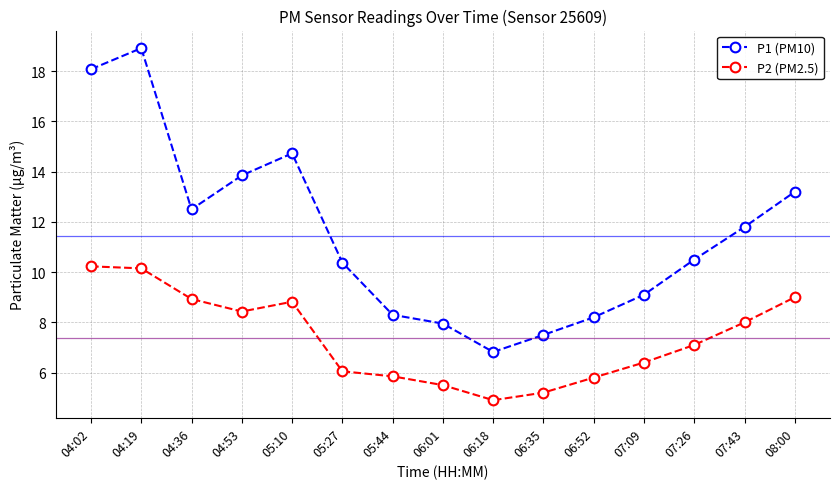

Is it true that P1 (PM10) equals 13.8 at 04:53?

True